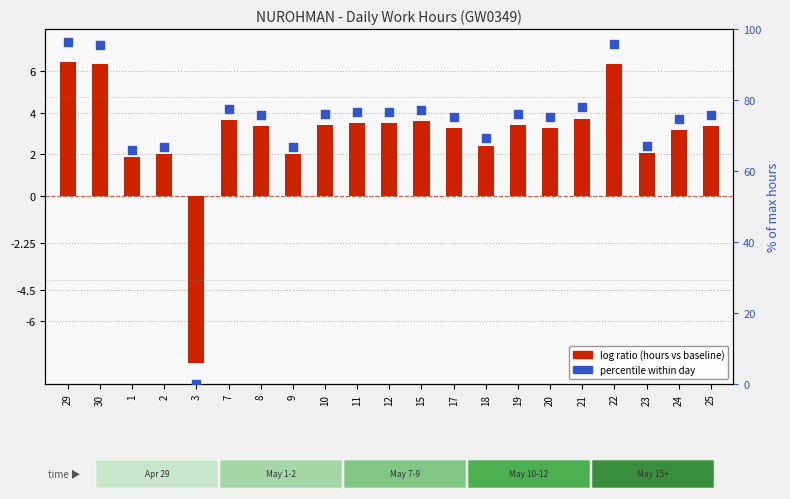

Is the value of work hours above/below baseline at 30 greater than the value of % of max hours at 15?

No